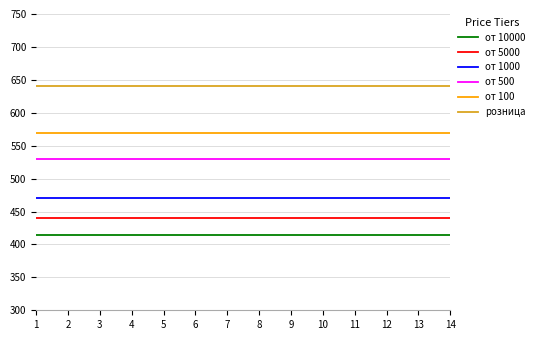

How many distinct data groups are displayed?

6